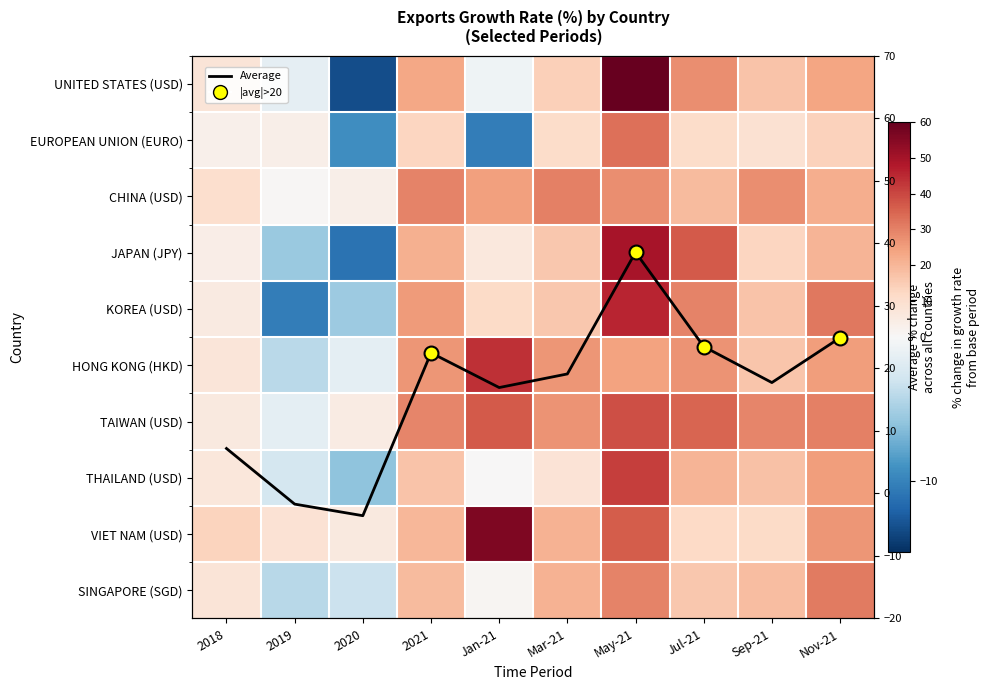

How many categories are shown in the chart?

10